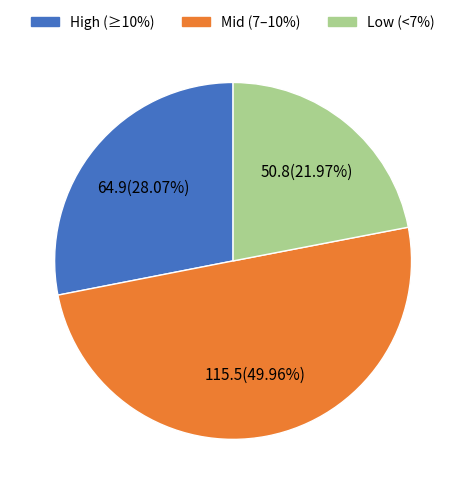

How many segments does this pie chart have?

3